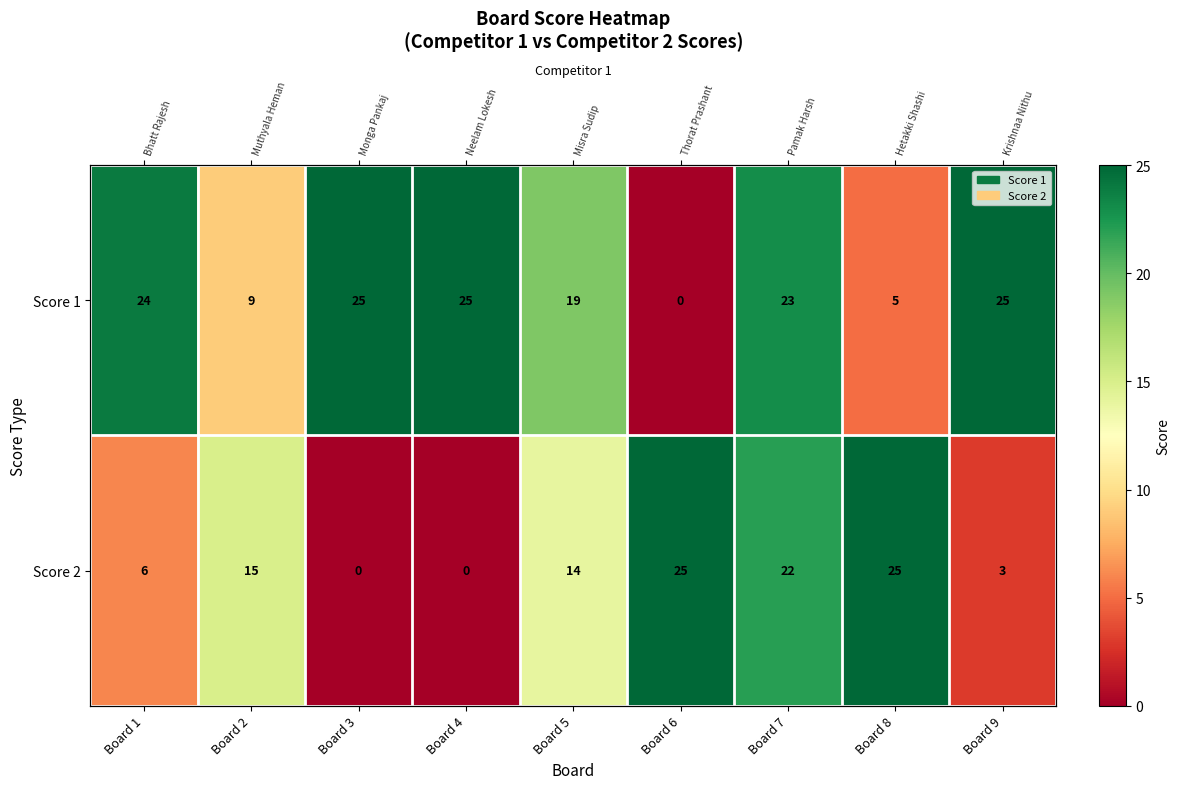

What value does the Score 1 series have at Board 5, to the nearest 5?

20